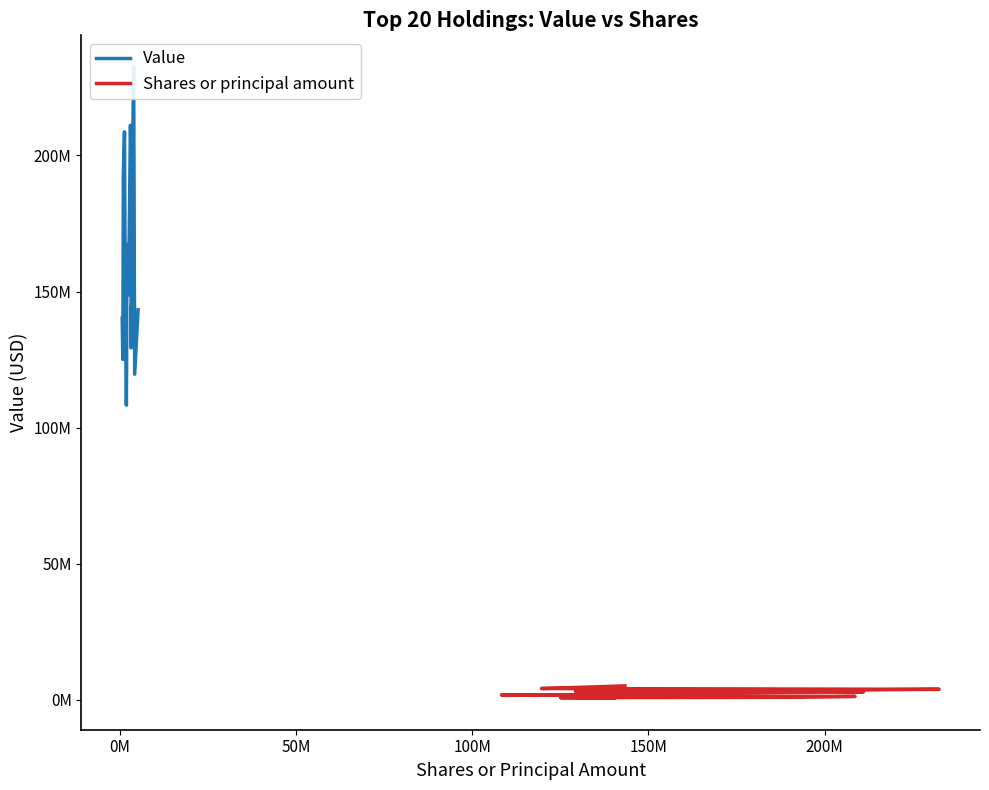

How many values in the Value series are below 144857000?

10